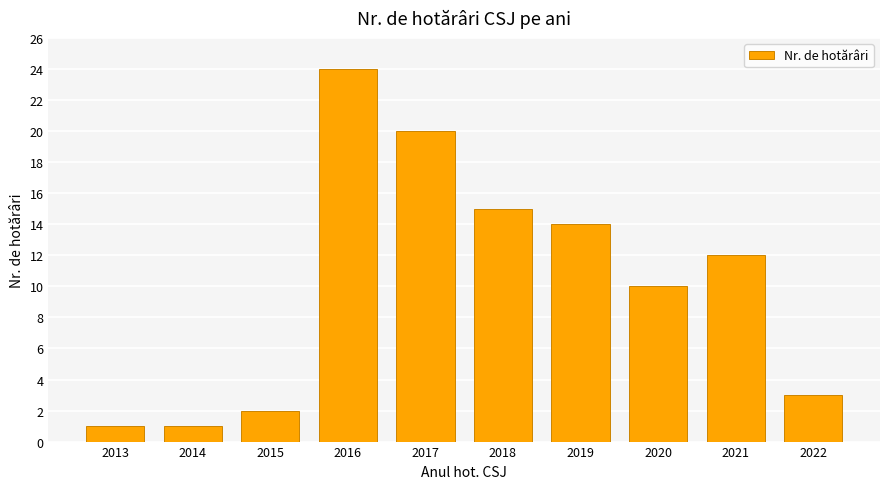

What is the ratio of the value at 2014 to the value at 2022?

0.3